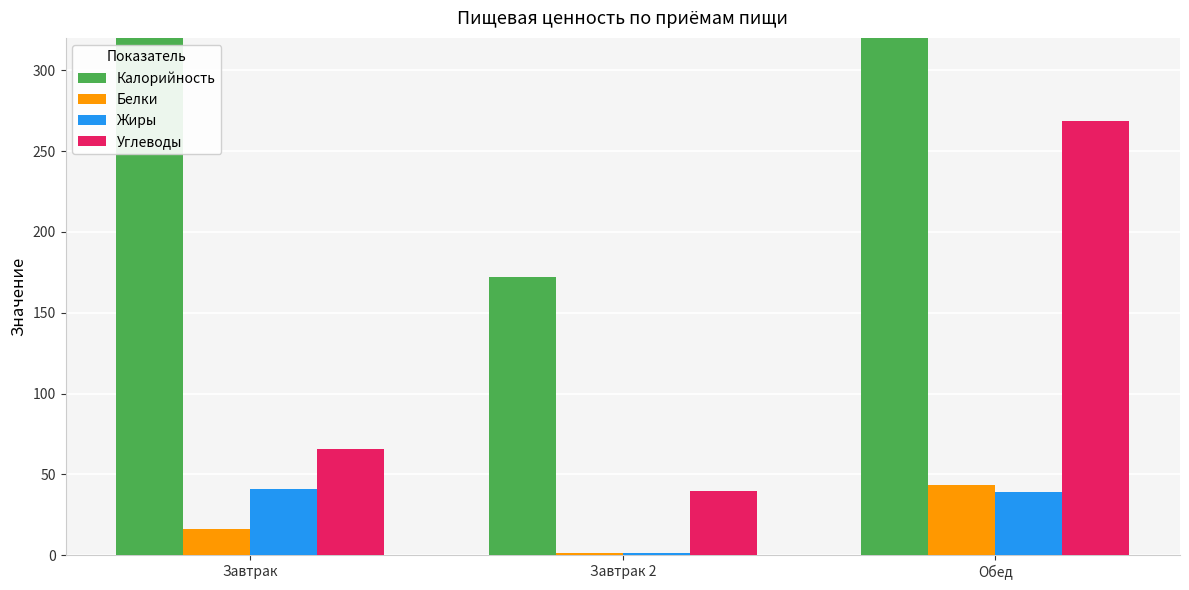

Reading right to left, transcribe all the data shown in this chart.

Калорийность: 988.4	172.0	700.0
Белки: 43.1	1.1	16.1
Жиры: 38.8	1.1	41.0
Углеводы: 268.5	39.6	65.7